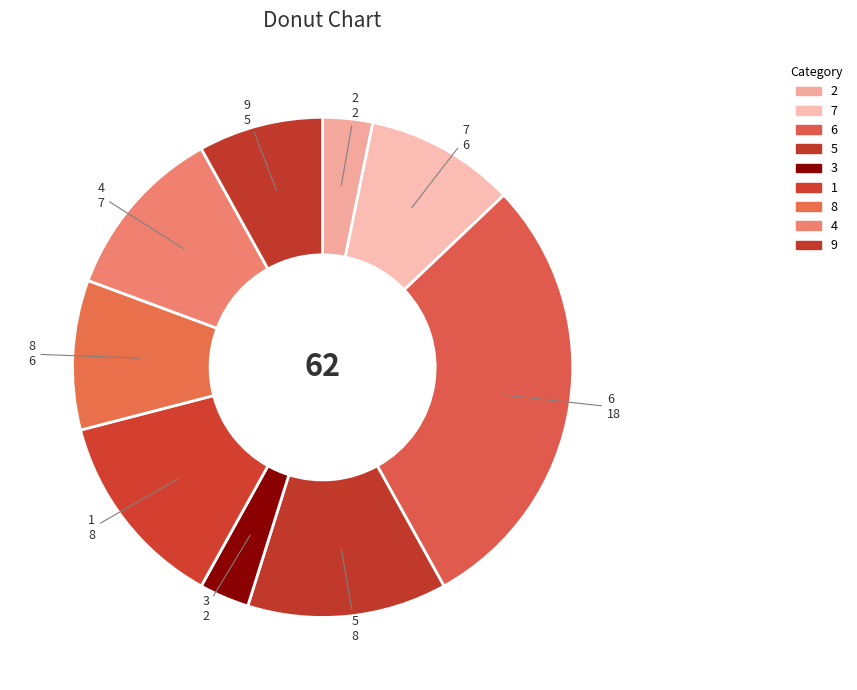

How many segments does this pie chart have?

9